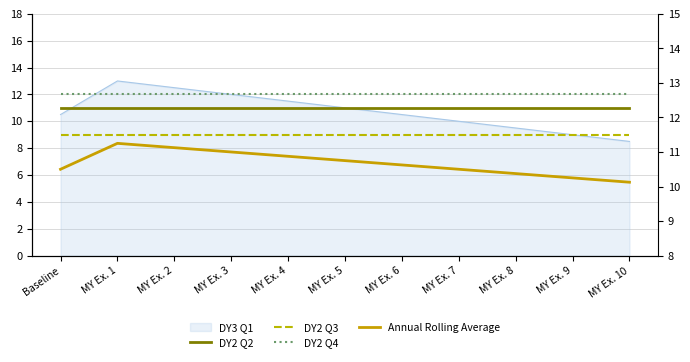

The value of DY2 Q4 at MY Ex. 10 is 12.0. True or false?

True